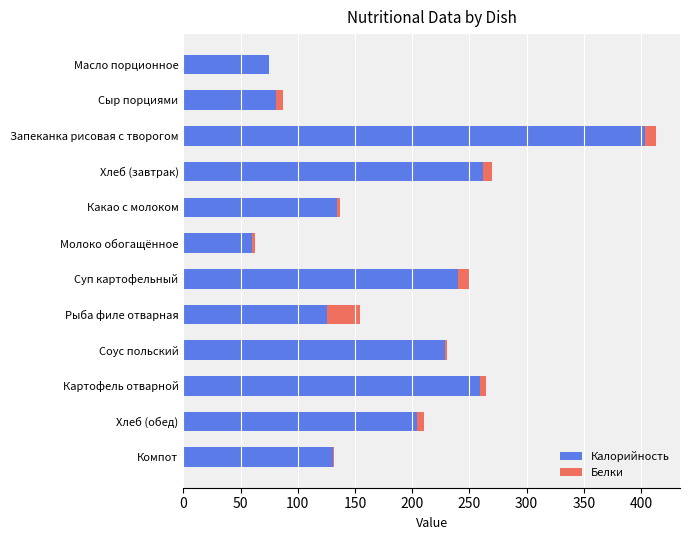

True or false: Калорийность has a value of 81.2 at Сыр порциями.

True